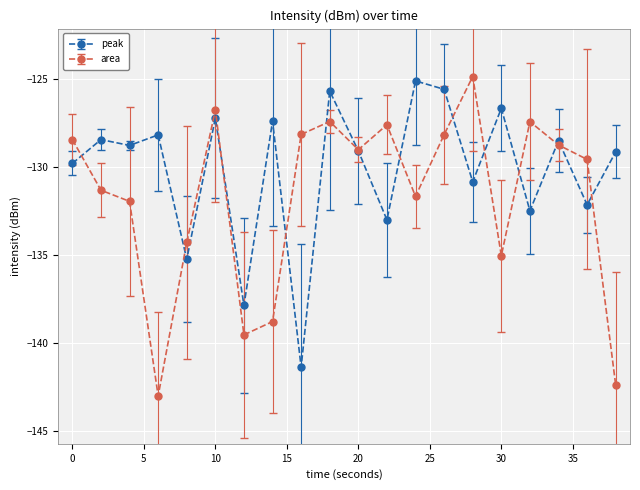

What is the value of the peak point at the 14th from the left?

-125.6